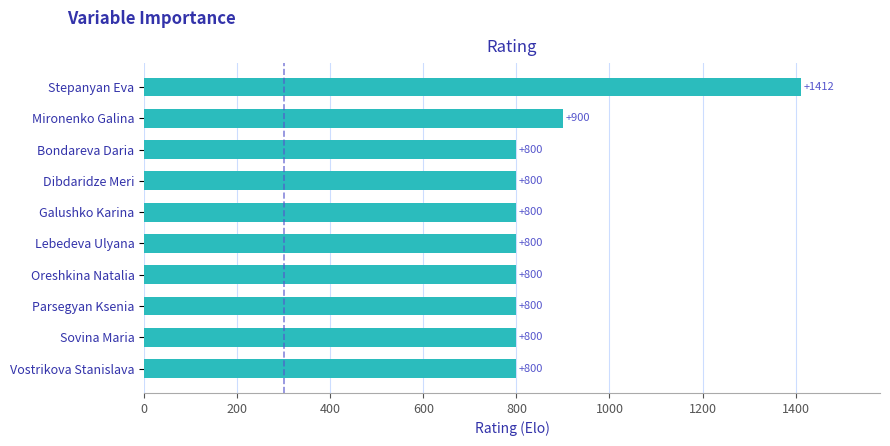

Approximately how many times larger is the value at Dibdaridze Meri compared to Mironenko Galina?

0.9